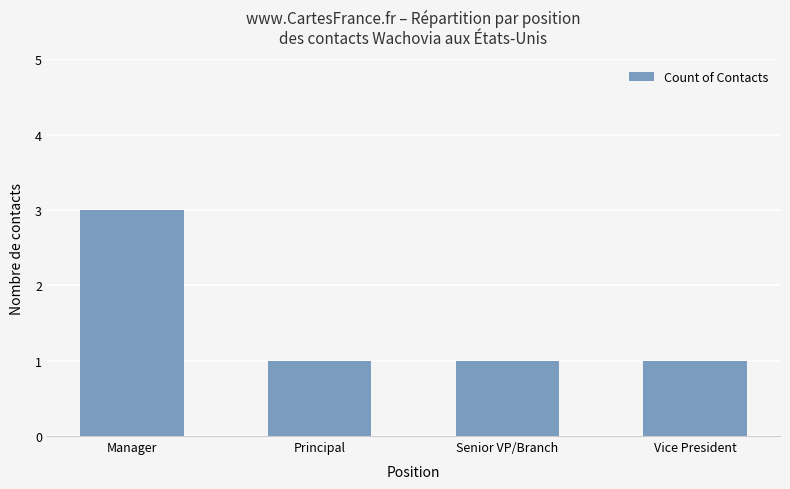

Which label corresponds to the largest value in the chart?

Manager